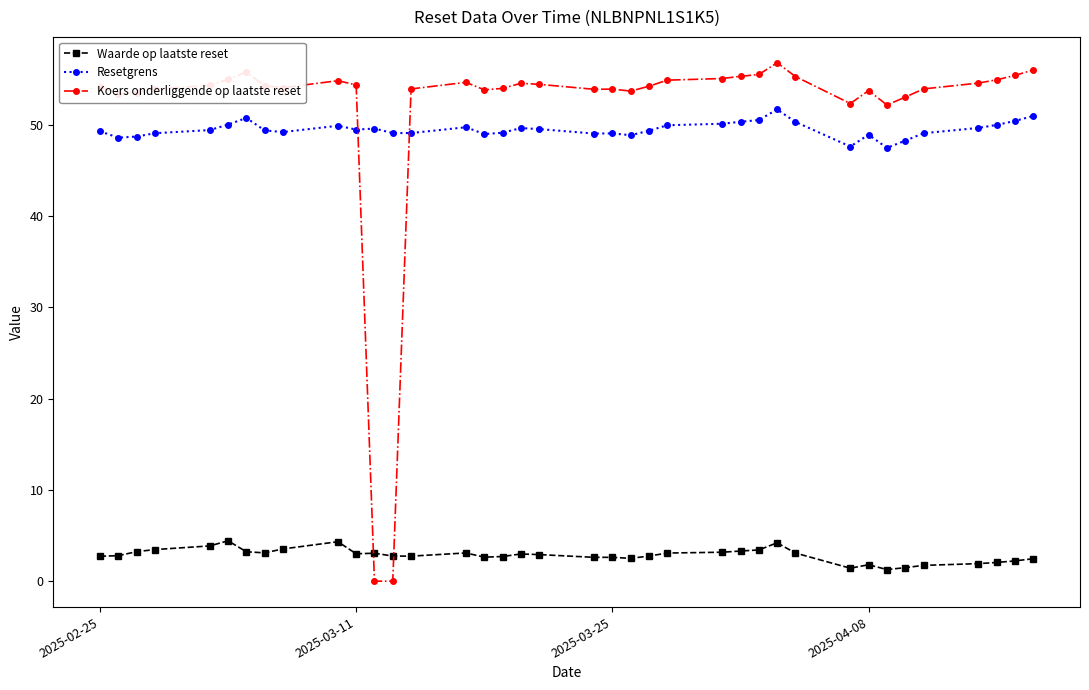

Does the chart display data point markers on the line(s)?

Yes